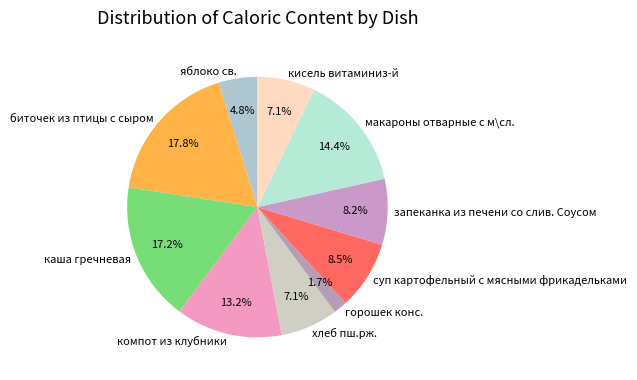

The биточек из птицы с сыром slice represents 29% of the pie. True or false?

False